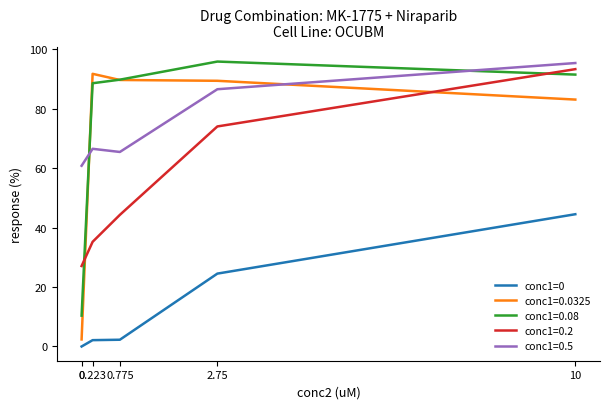

What is the greatest value displayed?

95.8